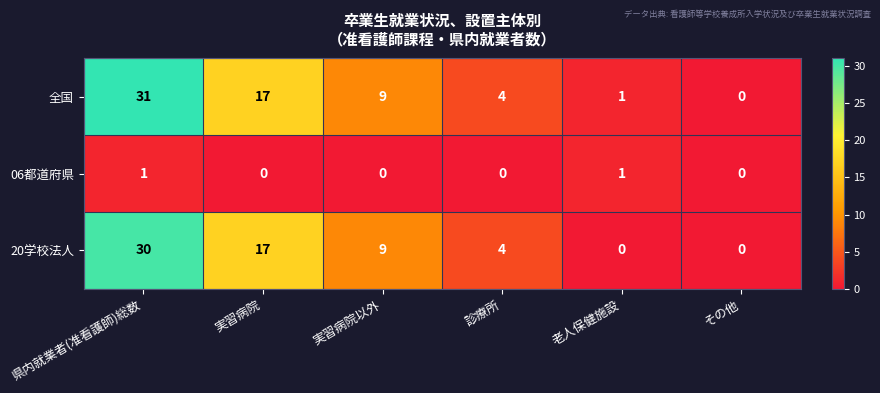

Which series has the largest total across all categories?

全国